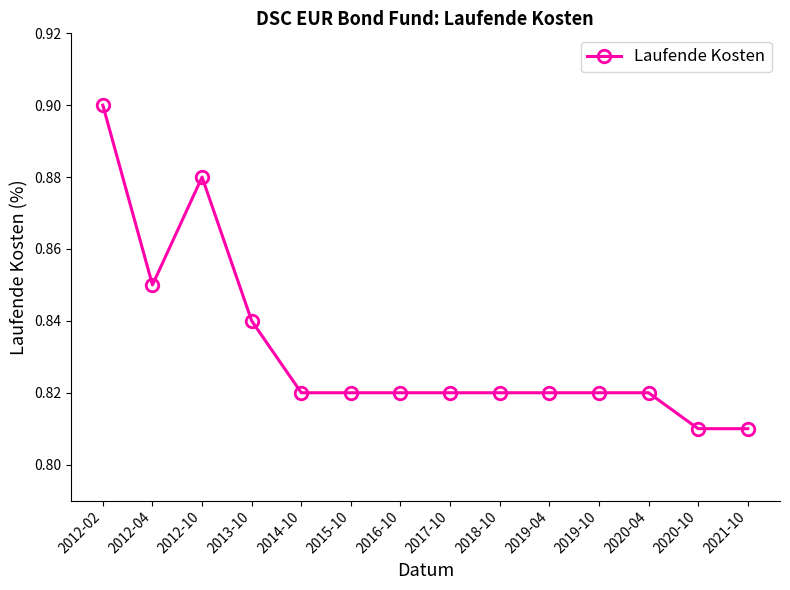

Count the values in the range 0 to 1.

14